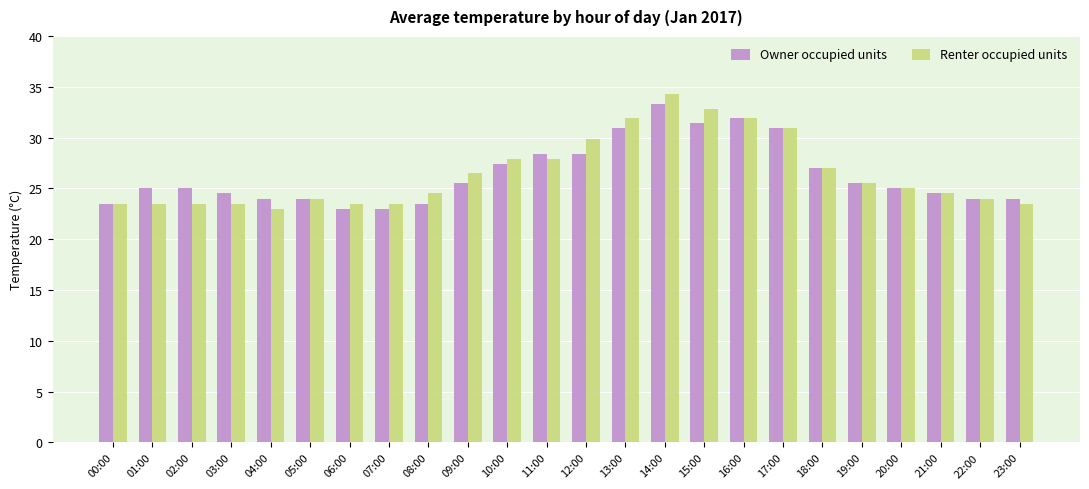

Reading left to right, extract all data points from this chart.

Owner occupied units: 00:00=23.5	01:00=25.0	02:00=25.0	03:00=24.5	04:00=24.0	05:00=24.0	06:00=23.0	07:00=23.0	08:00=23.5	09:00=25.5	10:00=27.4	11:00=28.4	12:00=28.4	13:00=30.9	14:00=33.3	15:00=31.4	16:00=31.9	17:00=30.9	18:00=27.0	19:00=25.5	20:00=25.0	21:00=24.5	22:00=24.0	23:00=24.0
Renter occupied units: 00:00=23.5	01:00=23.5	02:00=23.5	03:00=23.5	04:00=23.0	05:00=24.0	06:00=23.5	07:00=23.5	08:00=24.5	09:00=26.5	10:00=27.9	11:00=27.9	12:00=29.9	13:00=31.9	14:00=34.3	15:00=32.8	16:00=31.9	17:00=30.9	18:00=27.0	19:00=25.5	20:00=25.0	21:00=24.5	22:00=24.0	23:00=23.5